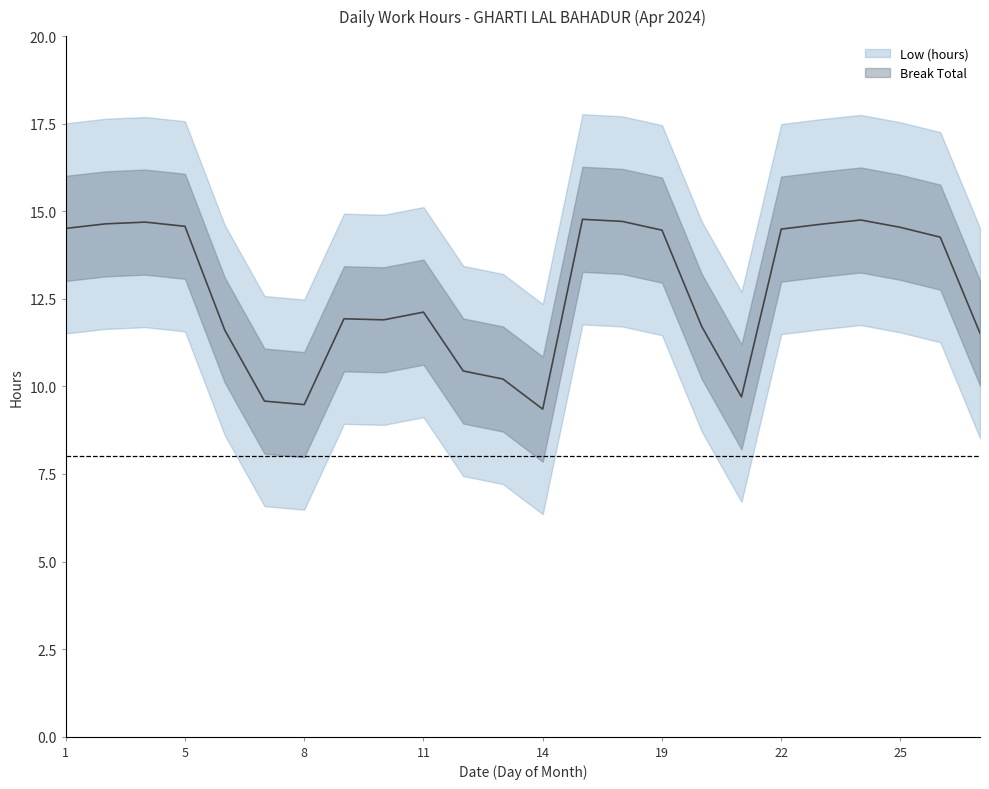

How many data points are less than 14?

12